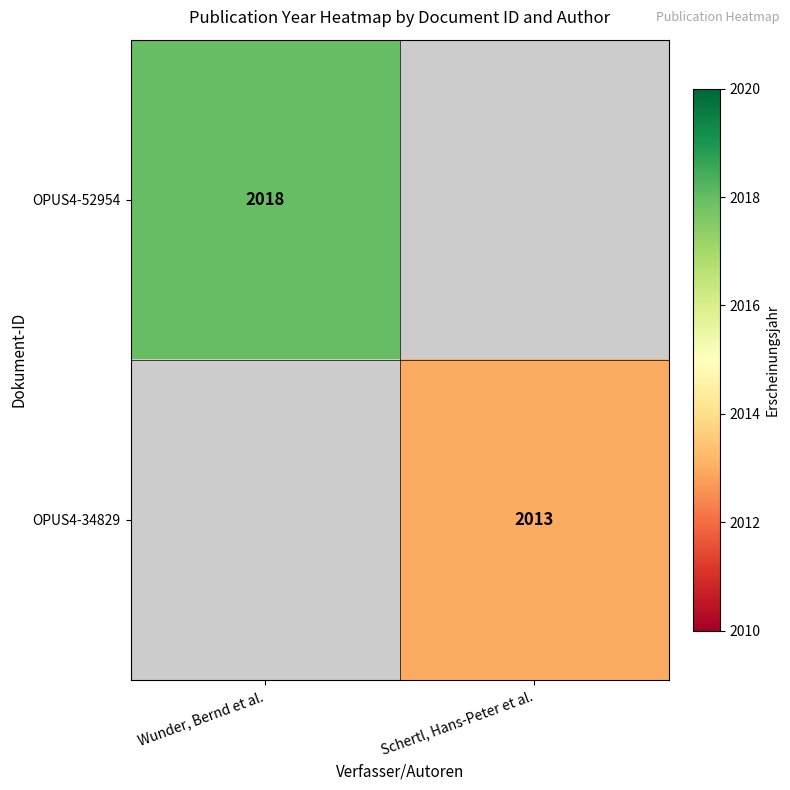

Count the number of data series in this chart.

2